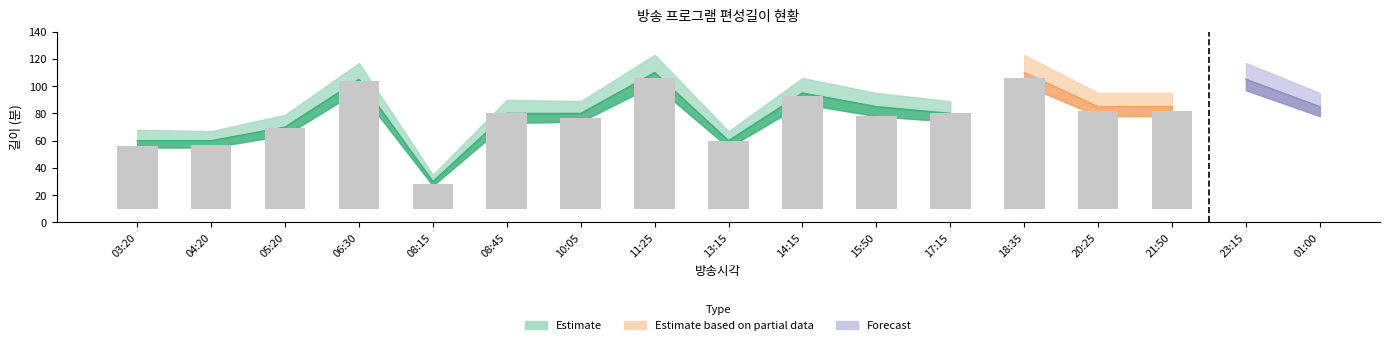

Does the chart contain any negative values?

No